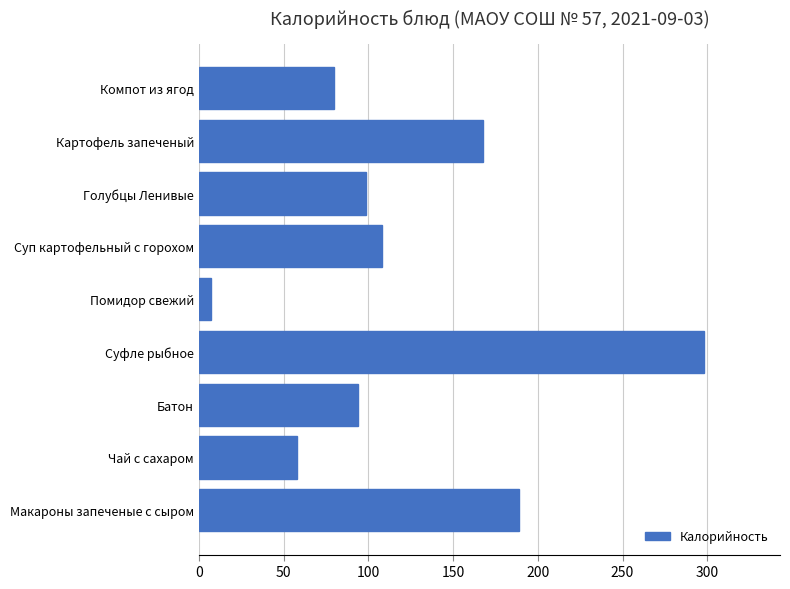

What is the minimum value shown in the chart?

7.2